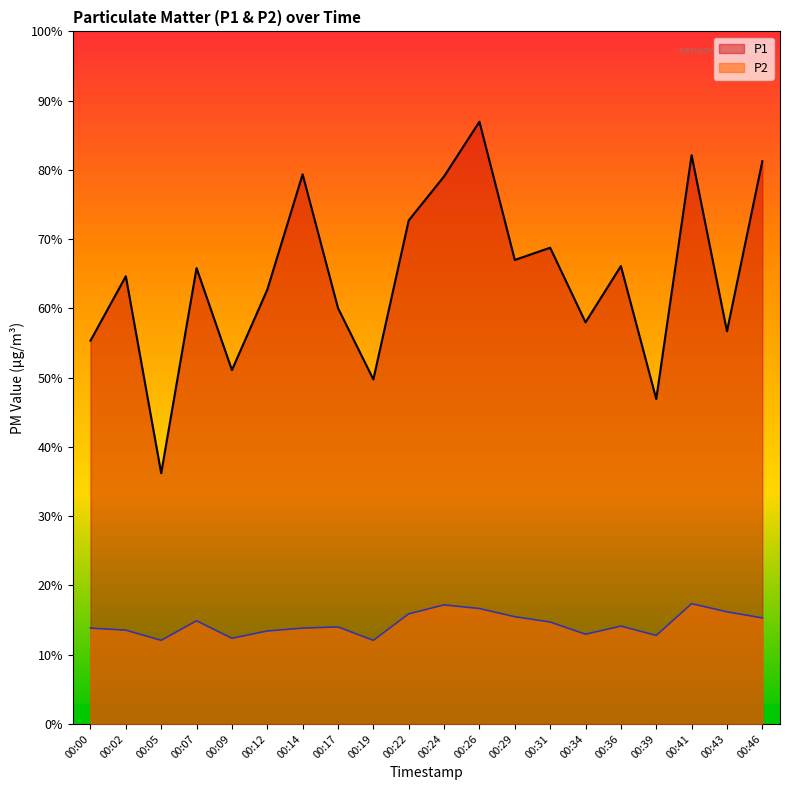

True or false: P2 has more than 2 points higher than both neighbors.

True